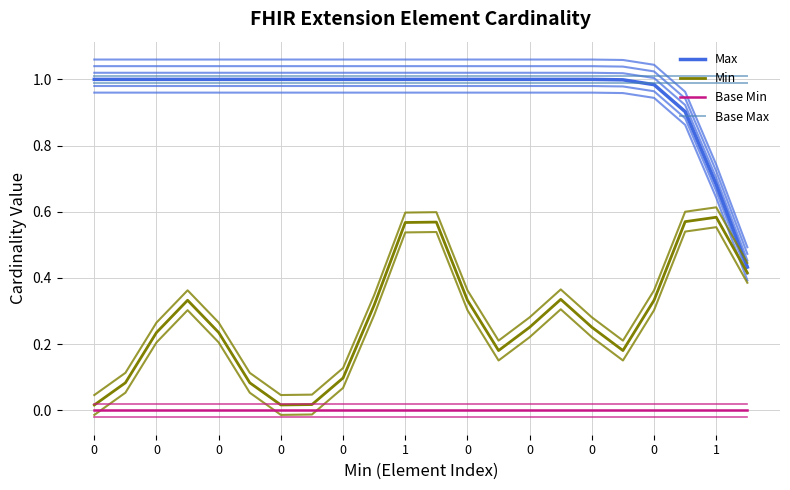

True or false: Max and Min cross at least once.

False